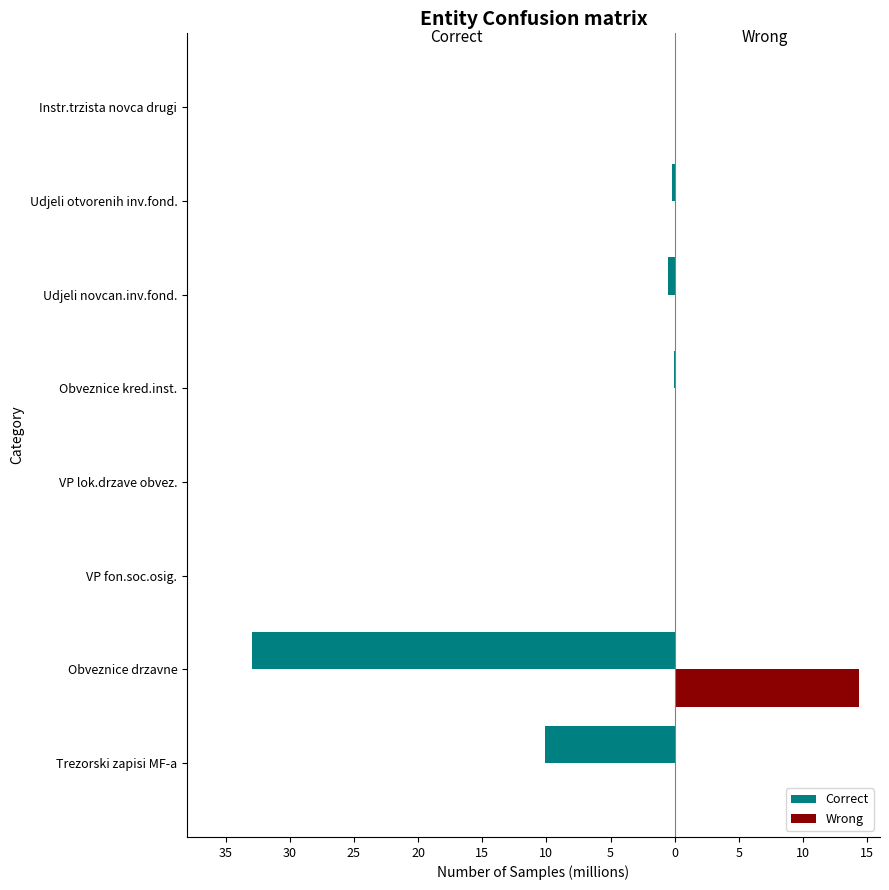

What is the sum of all Correct values?

-43.8